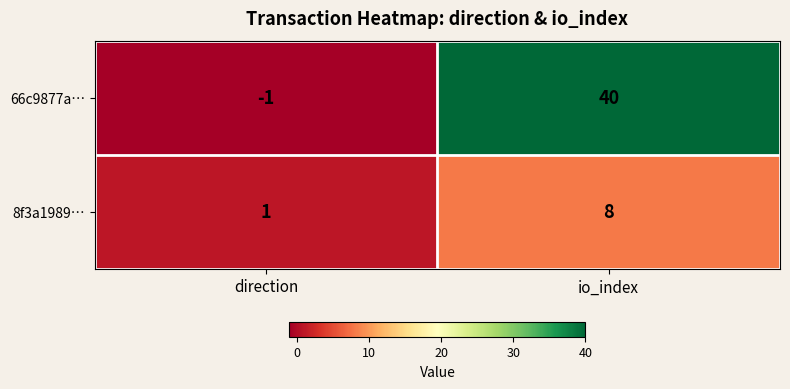

At which label is 8f3a1989… closest to 4?

direction